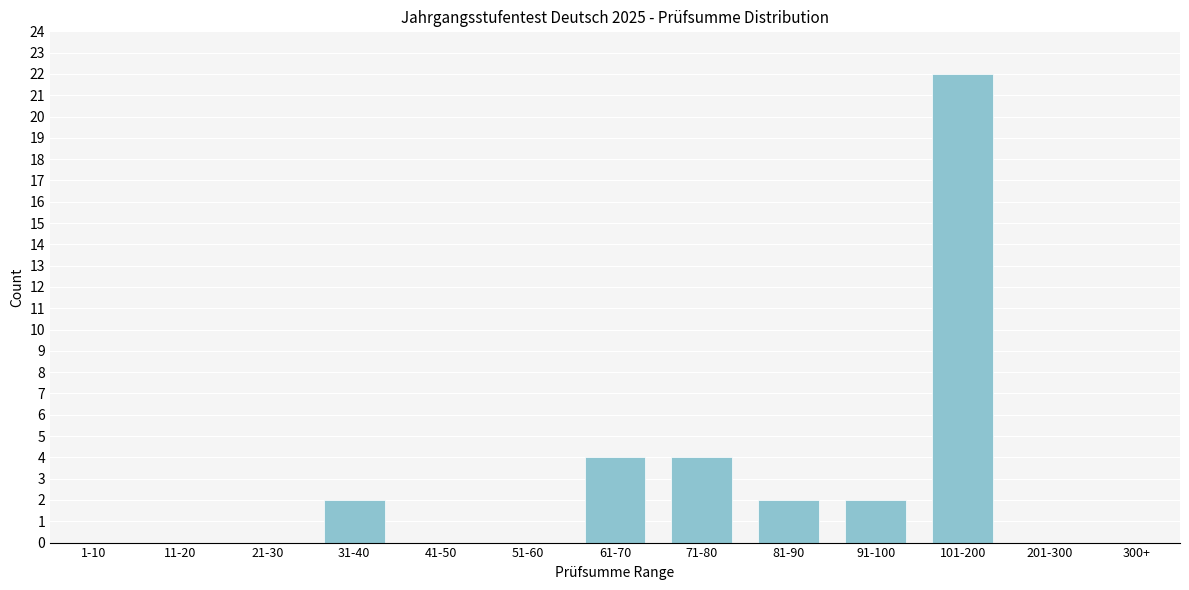

Reading left to right, extract all data points from this chart.

1-10=0	11-20=0	21-30=0	31-40=2	41-50=0	51-60=0	61-70=4	71-80=4	81-90=2	91-100=2	101-200=22	201-300=0	300+=0